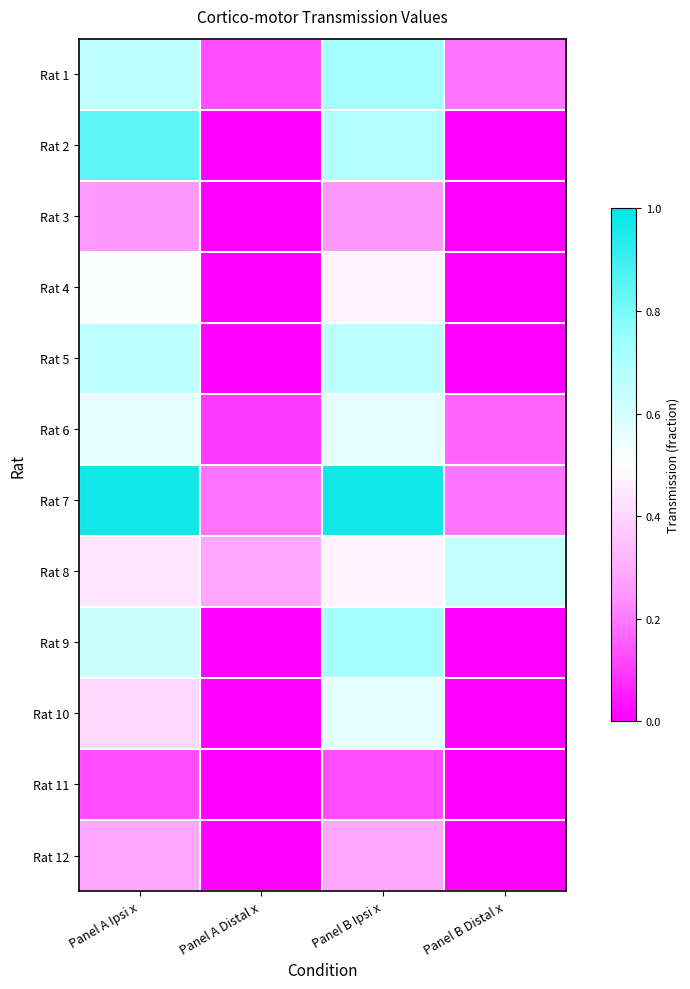

Reading left to right, list all the values displayed in this chart.

Rat 1: Panel A Ipsi x=0.7	Panel A Distal x=0.1	Panel B Ipsi x=0.7	Panel B Distal x=0.2
Rat 2: Panel A Ipsi x=0.8	Panel A Distal x=0.0	Panel B Ipsi x=0.7	Panel B Distal x=0.0
Rat 3: Panel A Ipsi x=0.2	Panel A Distal x=0.0	Panel B Ipsi x=0.2	Panel B Distal x=0.0
Rat 4: Panel A Ipsi x=0.5	Panel A Distal x=0.0	Panel B Ipsi x=0.5	Panel B Distal x=0.0
Rat 5: Panel A Ipsi x=0.7	Panel A Distal x=0.0	Panel B Ipsi x=0.7	Panel B Distal x=0.0
Rat 6: Panel A Ipsi x=0.6	Panel A Distal x=0.1	Panel B Ipsi x=0.6	Panel B Distal x=0.2
Rat 7: Panel A Ipsi x=1.0	Panel A Distal x=0.2	Panel B Ipsi x=1.0	Panel B Distal x=0.2
Rat 8: Panel A Ipsi x=0.4	Panel A Distal x=0.3	Panel B Ipsi x=0.5	Panel B Distal x=0.6
Rat 9: Panel A Ipsi x=0.6	Panel A Distal x=0.0	Panel B Ipsi x=0.7	Panel B Distal x=0.0
Rat 10: Panel A Ipsi x=0.4	Panel A Distal x=0.0	Panel B Ipsi x=0.6	Panel B Distal x=0.0
Rat 11: Panel A Ipsi x=0.1	Panel A Distal x=0.0	Panel B Ipsi x=0.1	Panel B Distal x=0.0
Rat 12: Panel A Ipsi x=0.3	Panel A Distal x=0.0	Panel B Ipsi x=0.3	Panel B Distal x=0.0